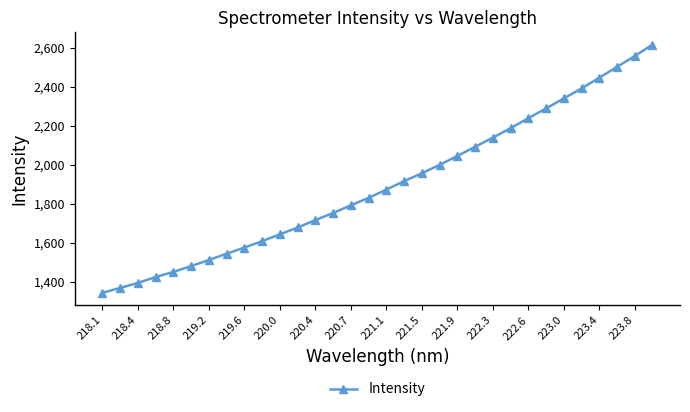

What is the maximum value shown in the chart?

2614.8